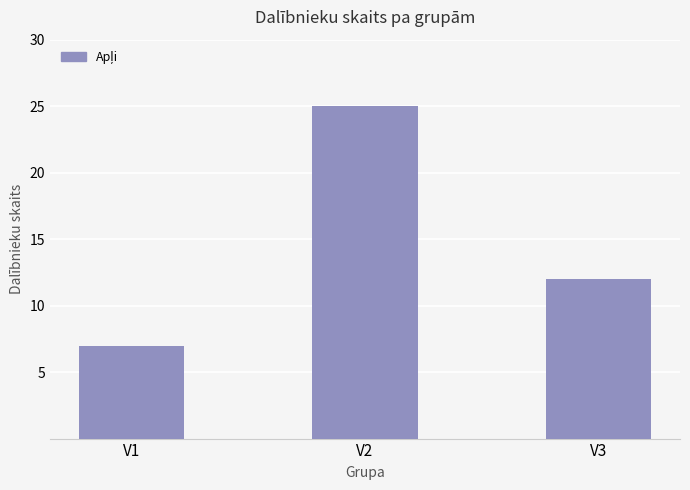

What is the difference between the second highest and minimum values?

5